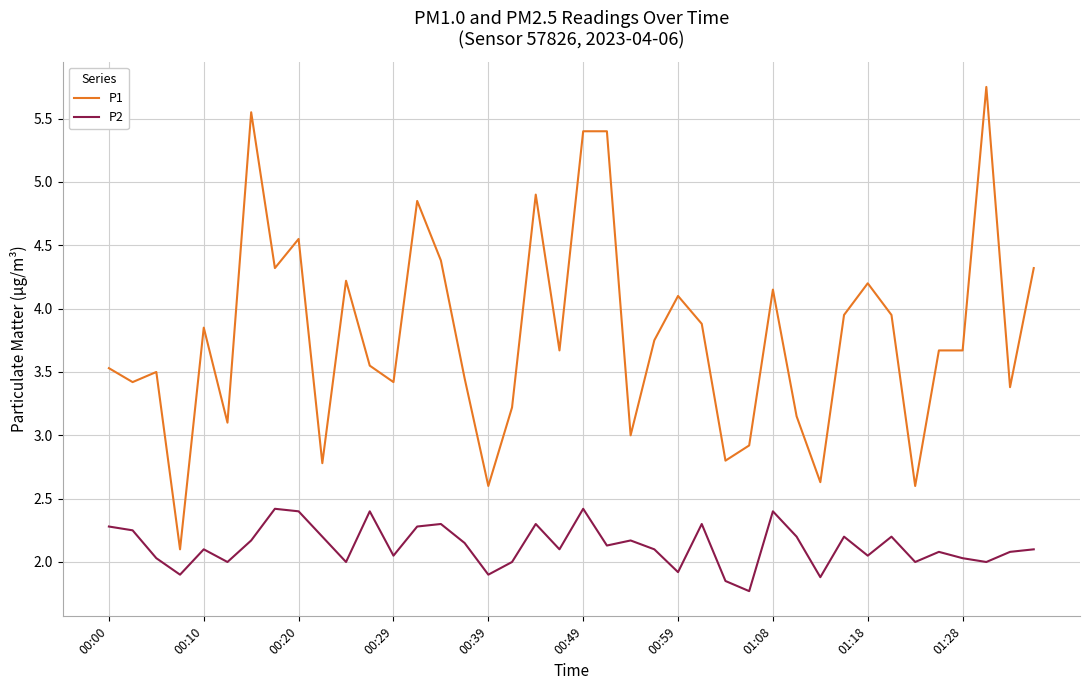

Which series has the largest total across all categories?

P1